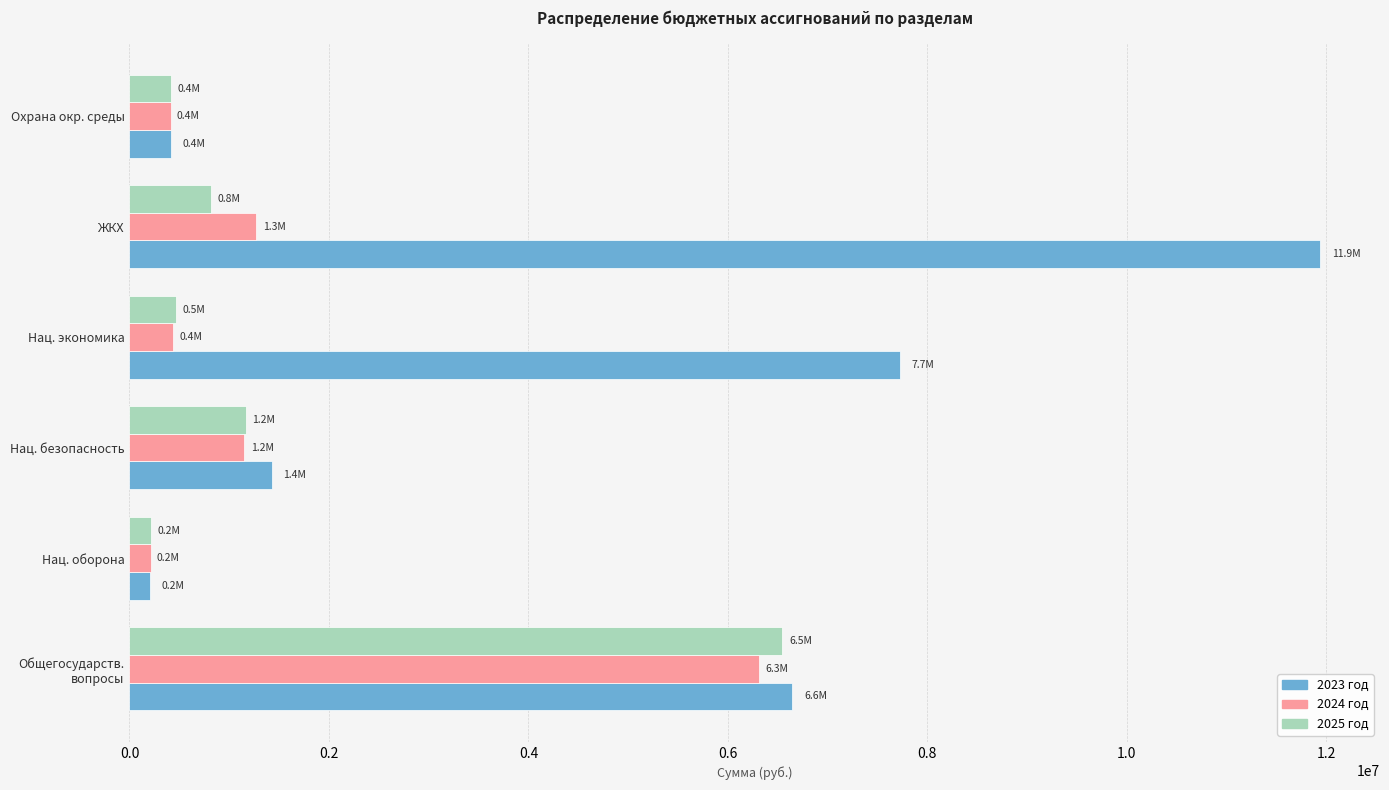

The value of 2023 год at Нац. экономика is 7721900.0. True or false?

True